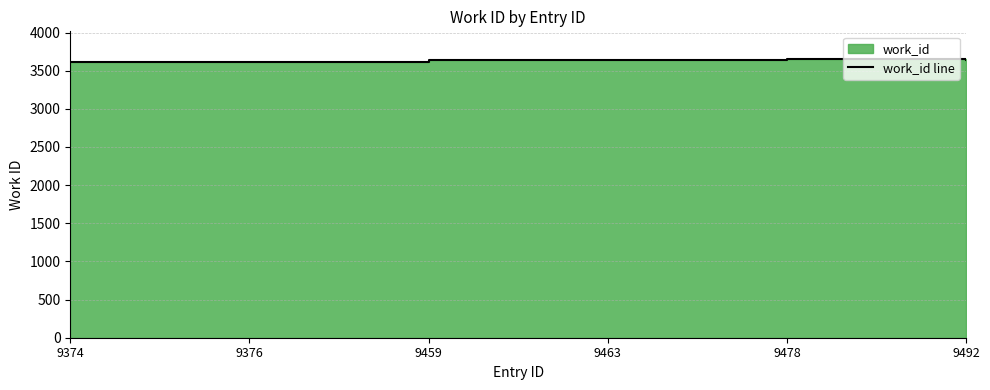

Rank the categories by value from lowest to highest.

9374, 9376, 9459, 9463, 9492, 9478